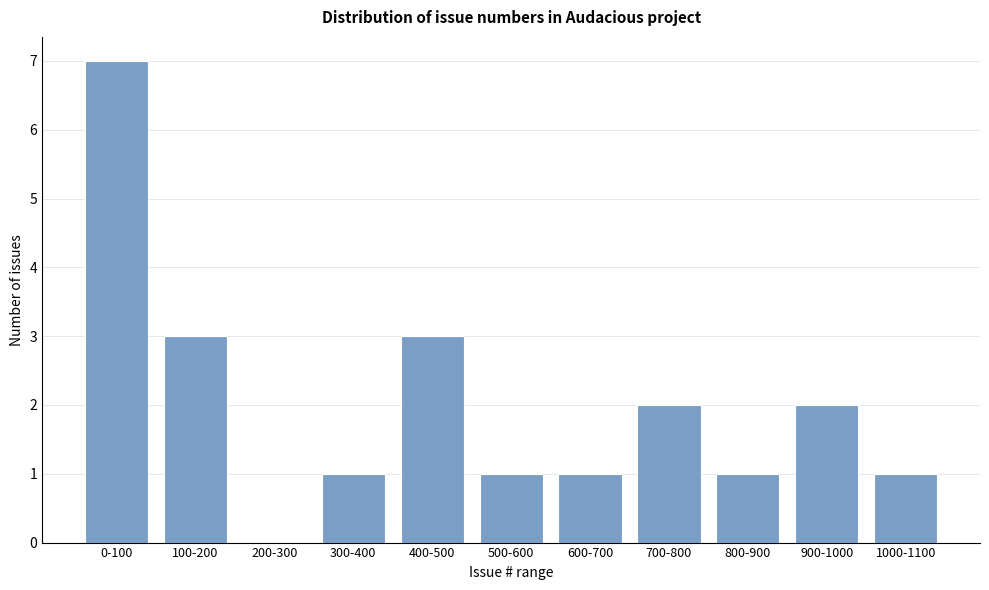

Reading left to right, what are all the values shown in this chart?

0-100=7	100-200=3	200-300=0	300-400=1	400-500=3	500-600=1	600-700=1	700-800=2	800-900=1	900-1000=2	1000-1100=1